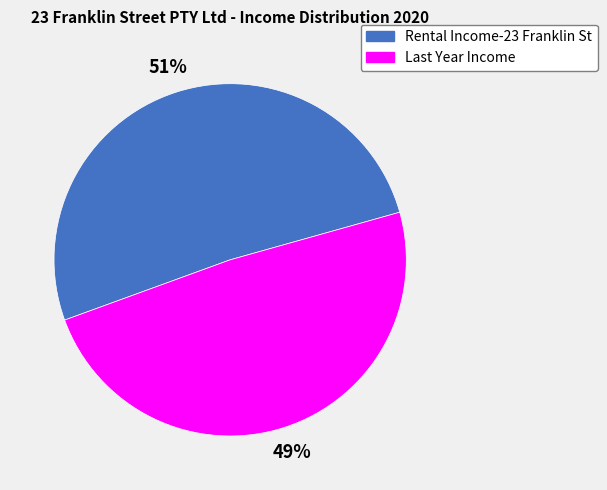

How many segments does this pie chart have?

2